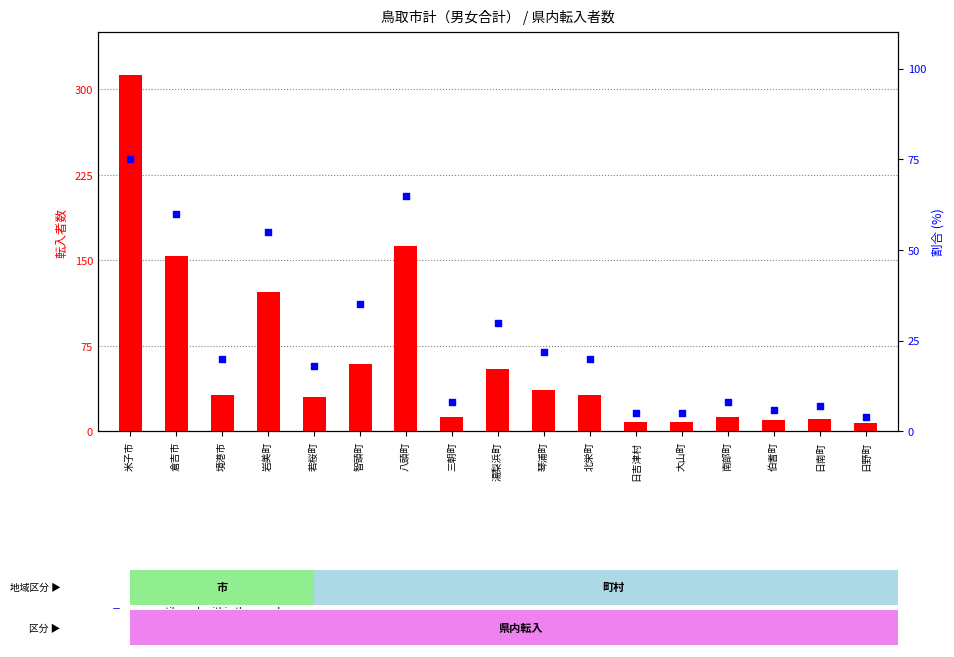

What is the total value across all series at 智頭町?

94